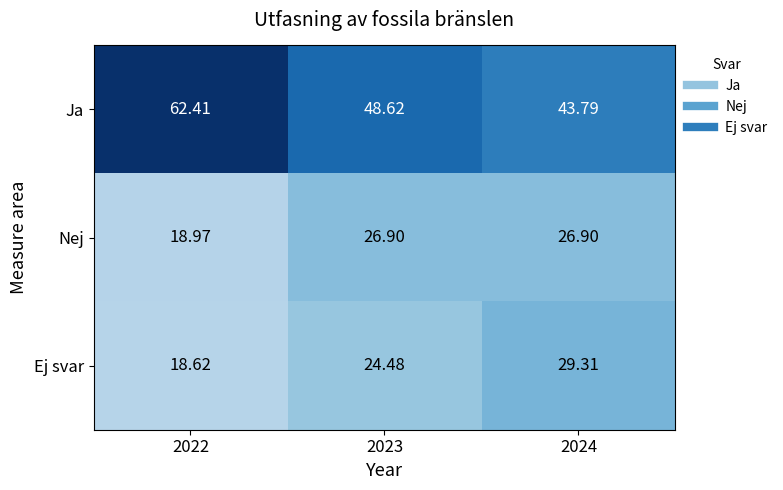

Rank the series at 2023 from lowest to highest value.

Ej svar, Nej, Ja